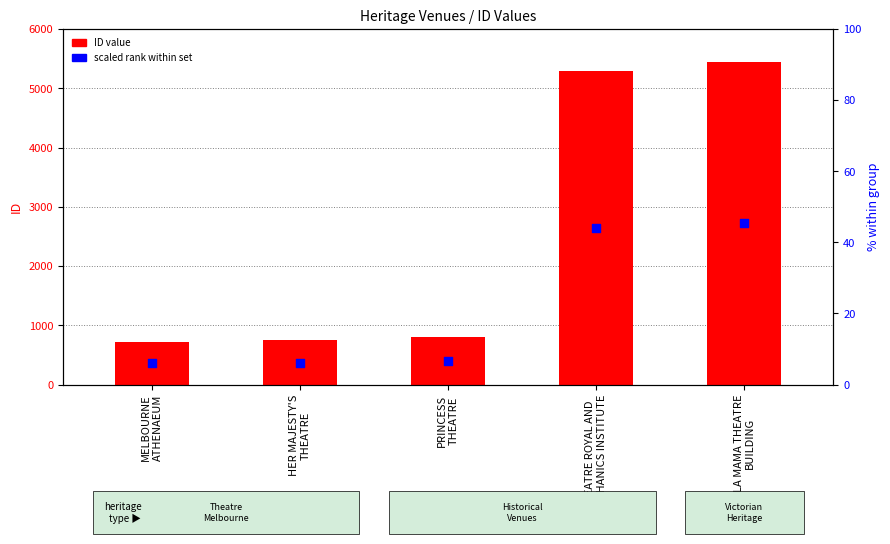

Which series has the largest total across all categories?

ID value